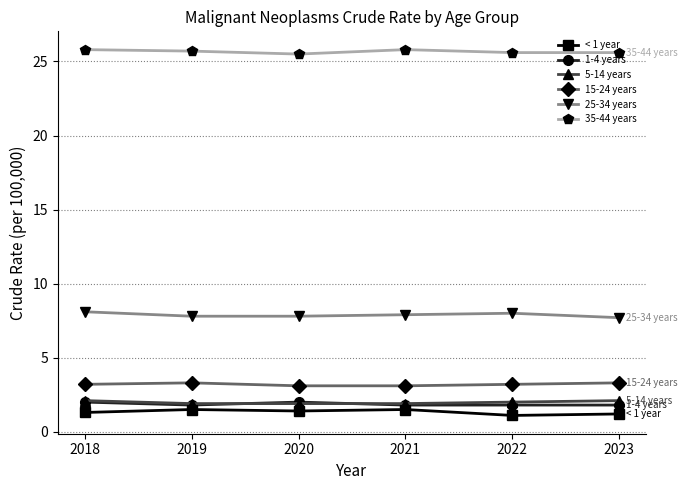

At how many categories does at least one series exceed 5?

6